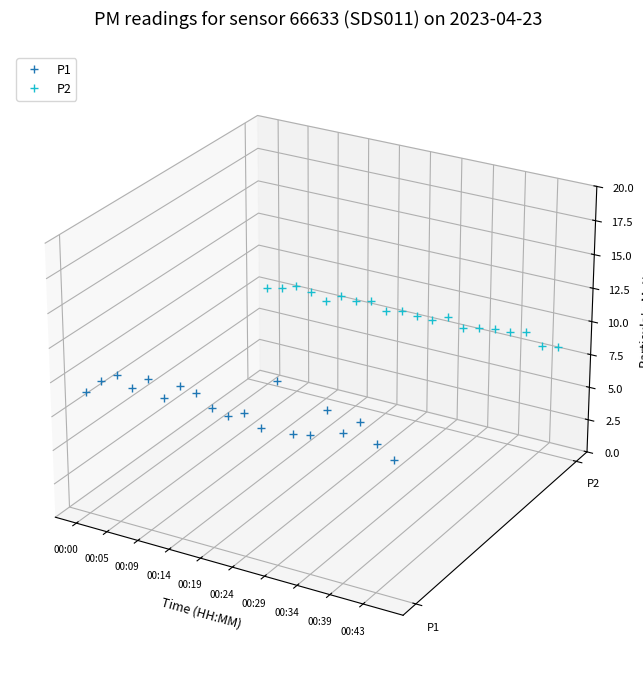

The value of P2 at 16 is 0.0. True or false?

False